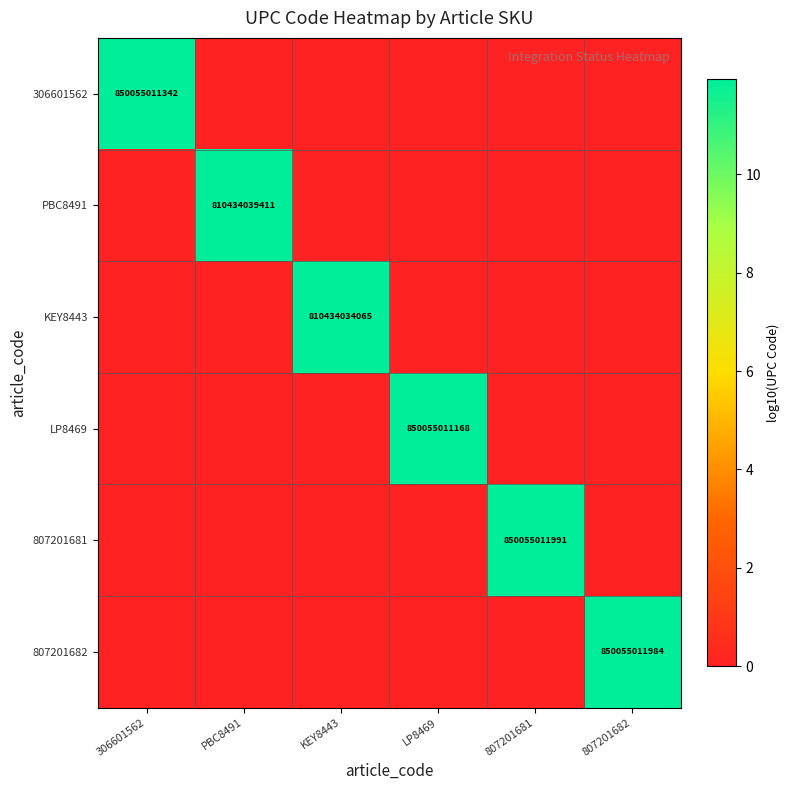

What is the maximum value shown in the chart?

11.9